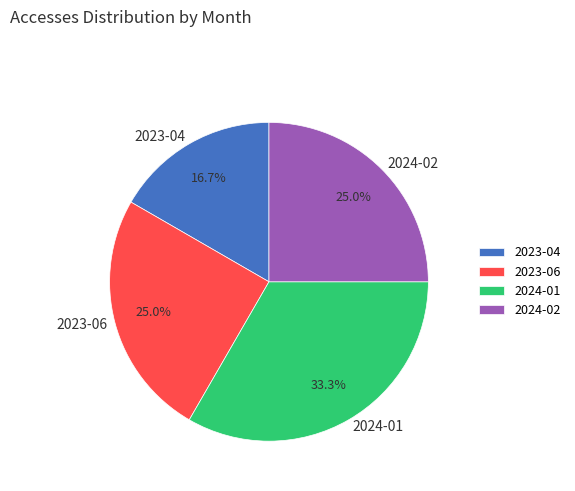

Is 2024-02 the majority of the pie?

No